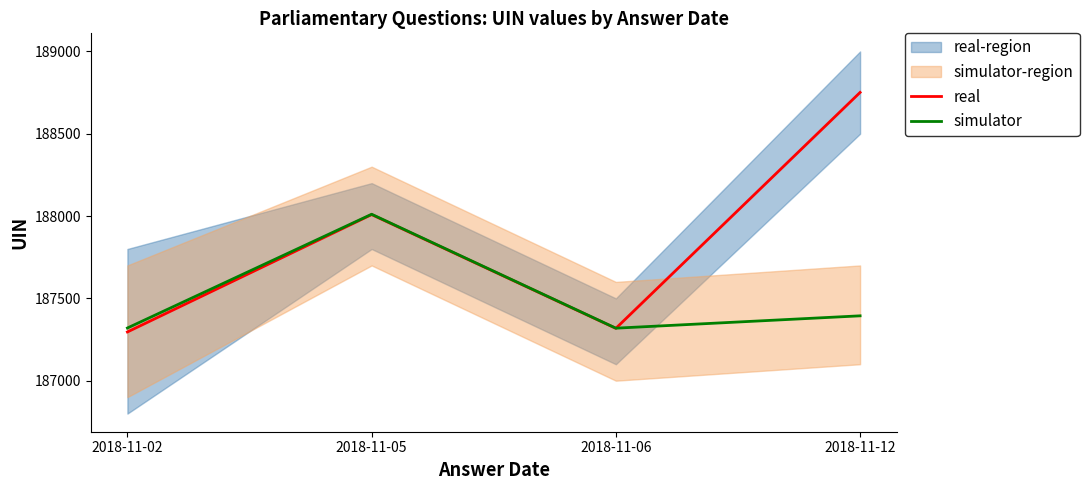

At which label does simulator first exceed 187394?

2018-11-05